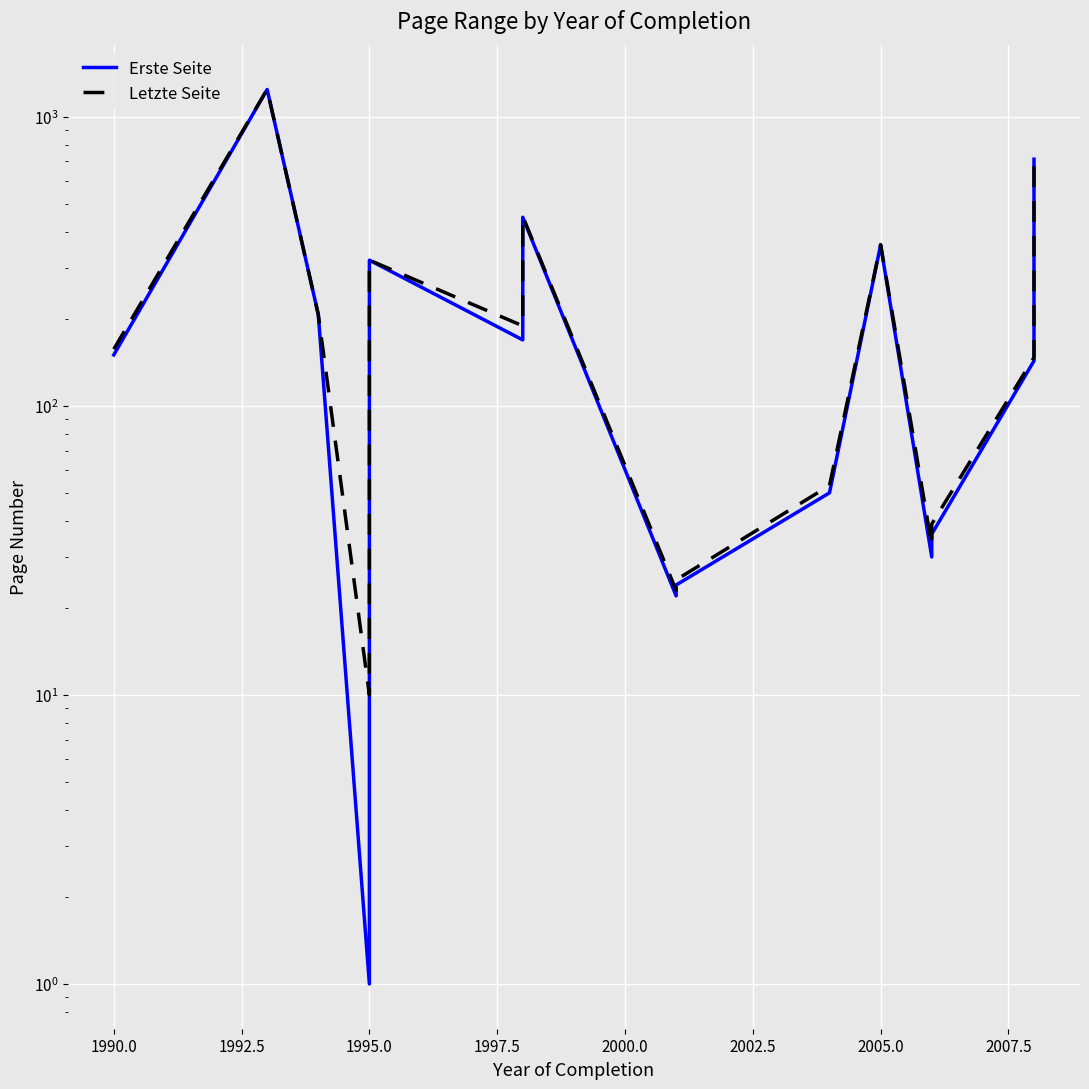

Which series has the largest total across all categories?

Letzte Seite